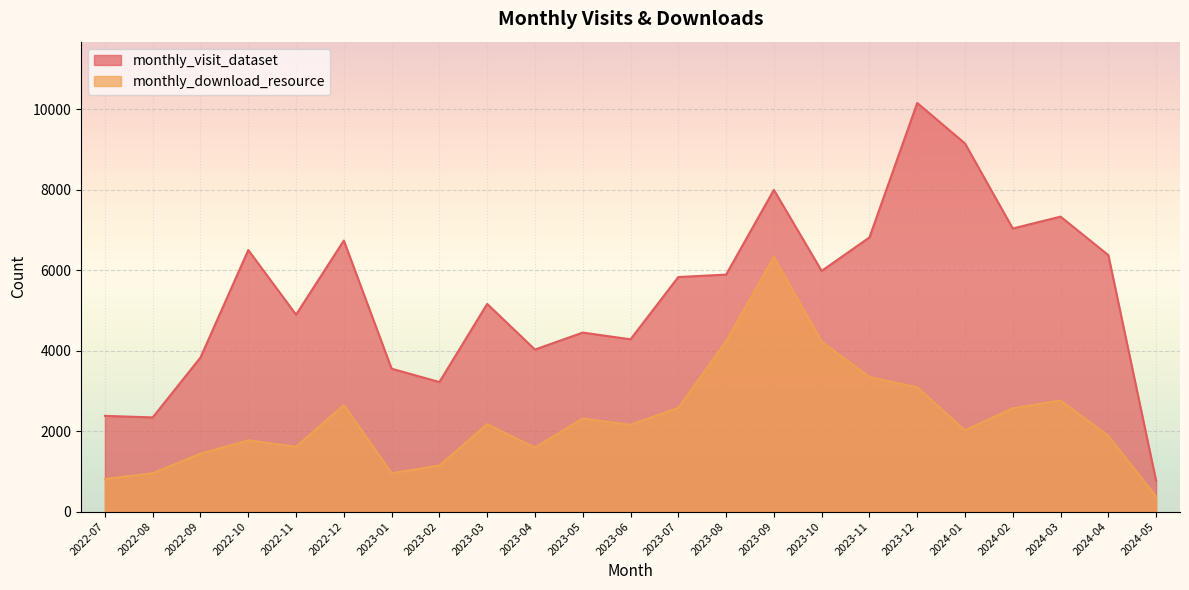

At how many categories does at least one series exceed 916?

22